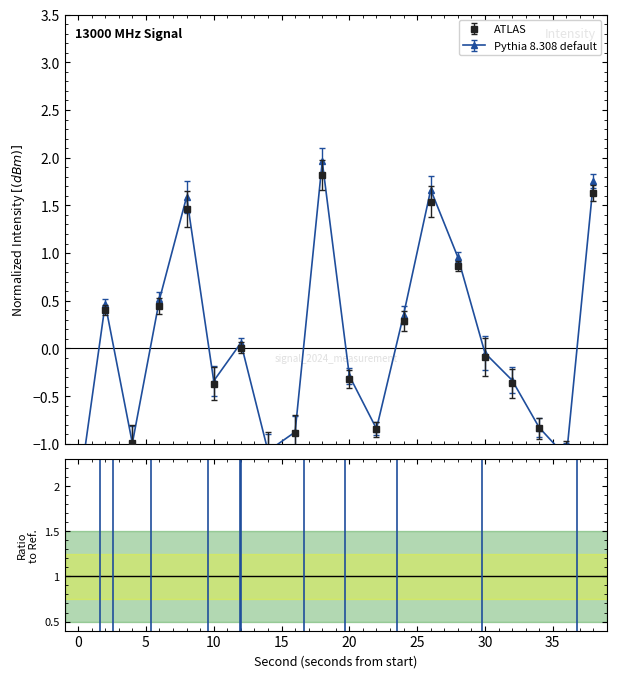

Where does the data first go above 0?

2